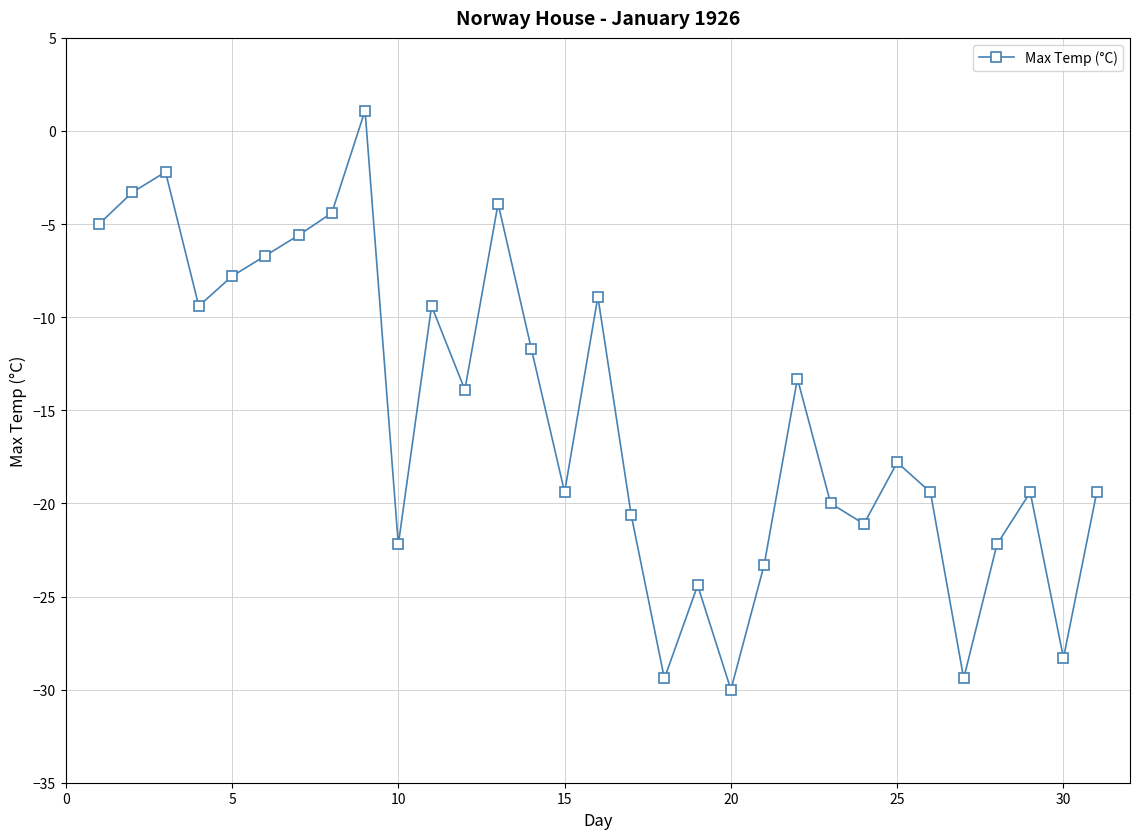

What is the average value?

-15.2